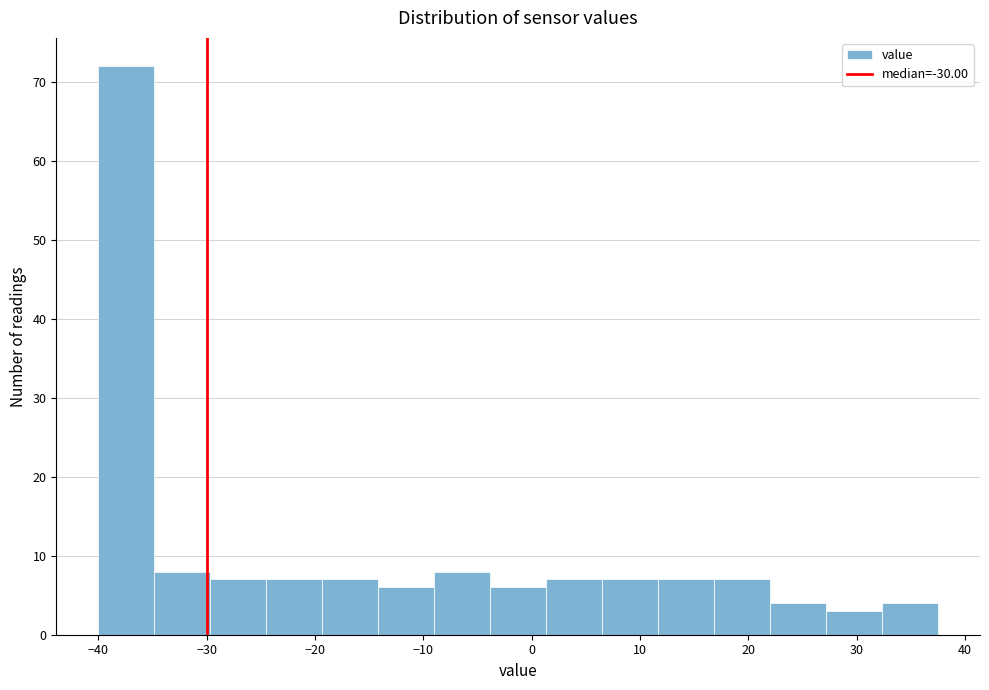

Over which range of the x-axis is the bar tallest?

-40 to -35